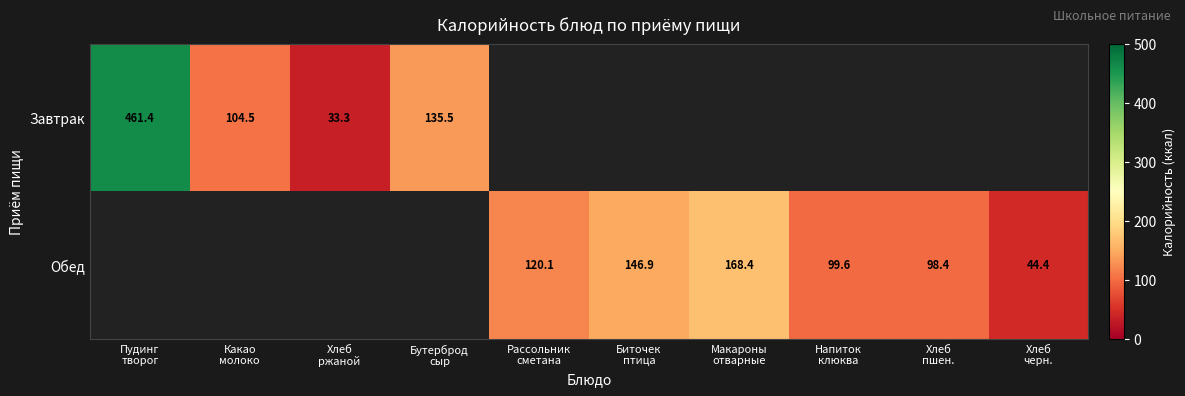

True or false: Обед has a value of 112.3 at Макароны отварные.

False